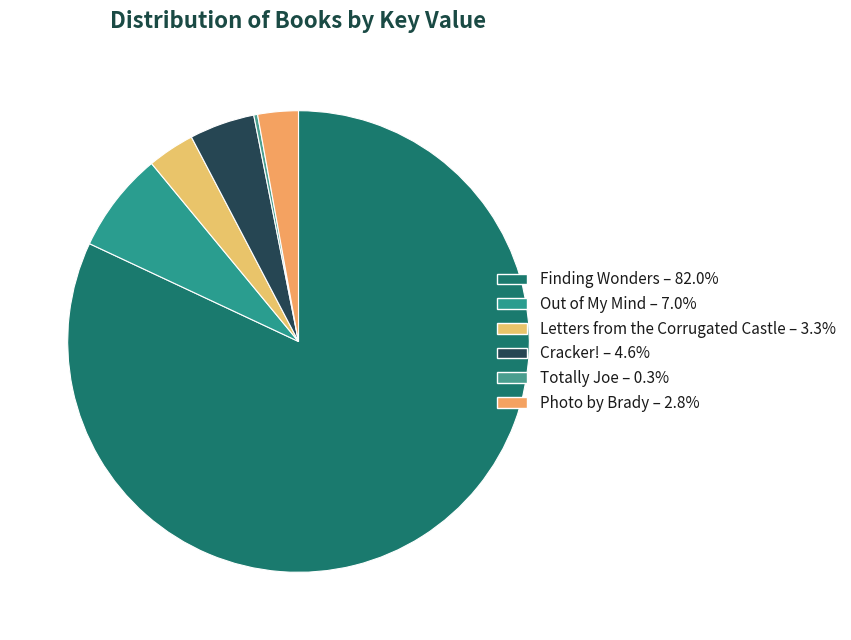

To the nearest percent, what is the difference between the largest and smallest slice percentages?

82%